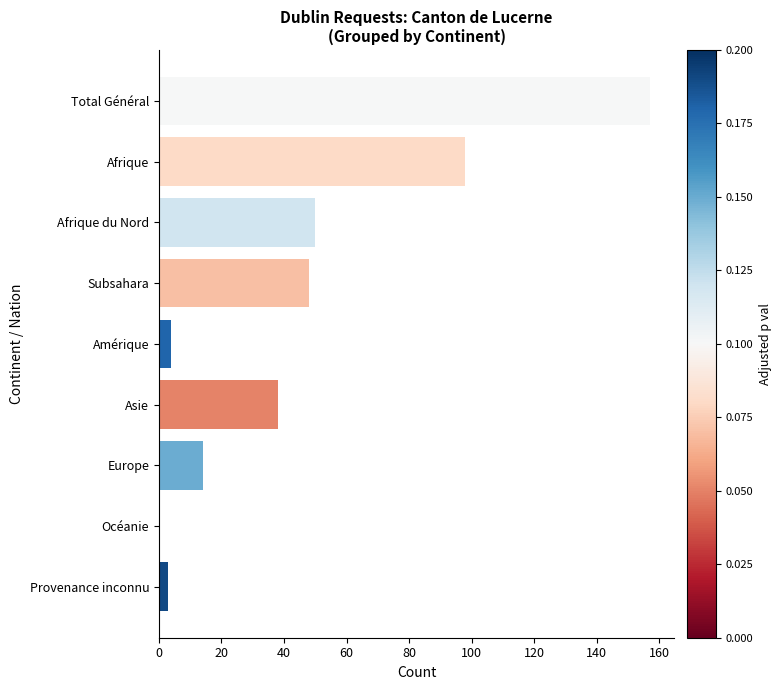

What is the sum of all values?

412